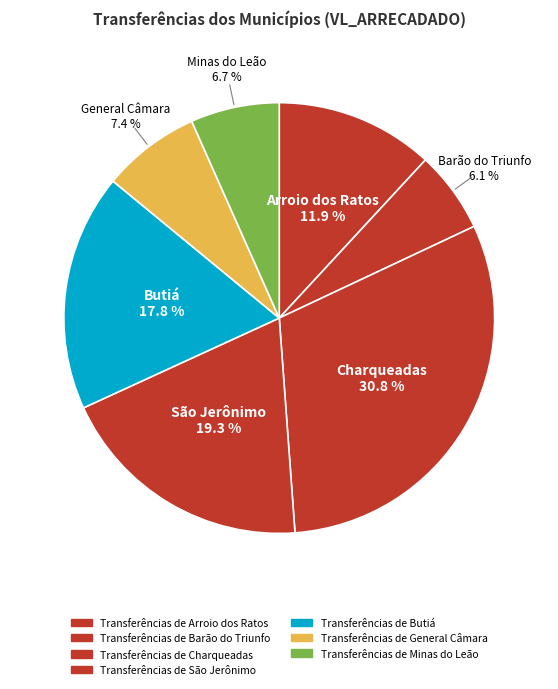

How many segments does this pie chart have?

7